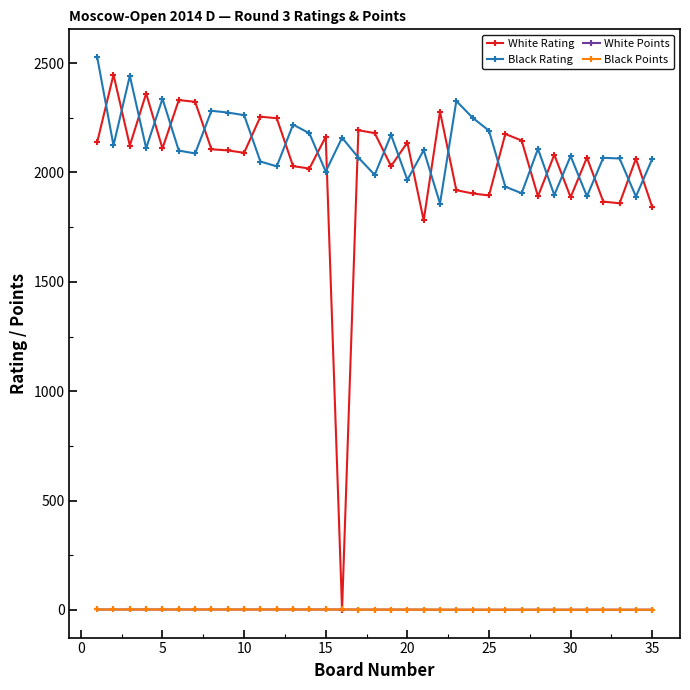

Does the chart have visible grid lines?

No